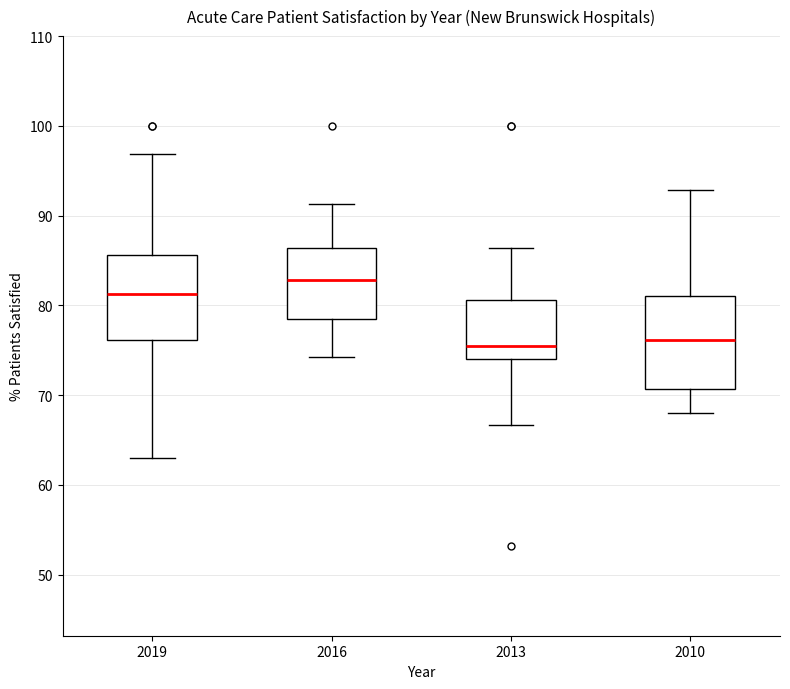

Where does the median line of the box at x = 2016 sit on the y-axis? The values are not printed on the chart, so give them approximately, as read against the axis.

83